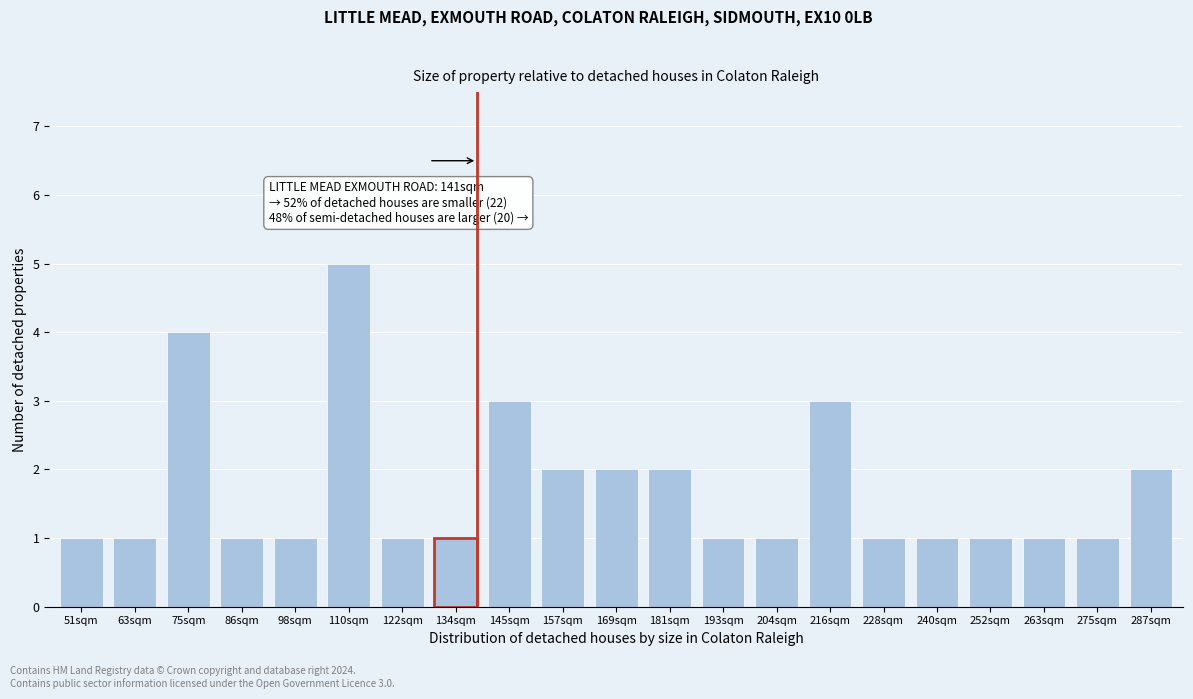

Reading left to right, transcribe all the data shown in this chart.

1	1	4	1	1	5	1	1	3	2	2	2	1	1	3	1	1	1	1	1	2